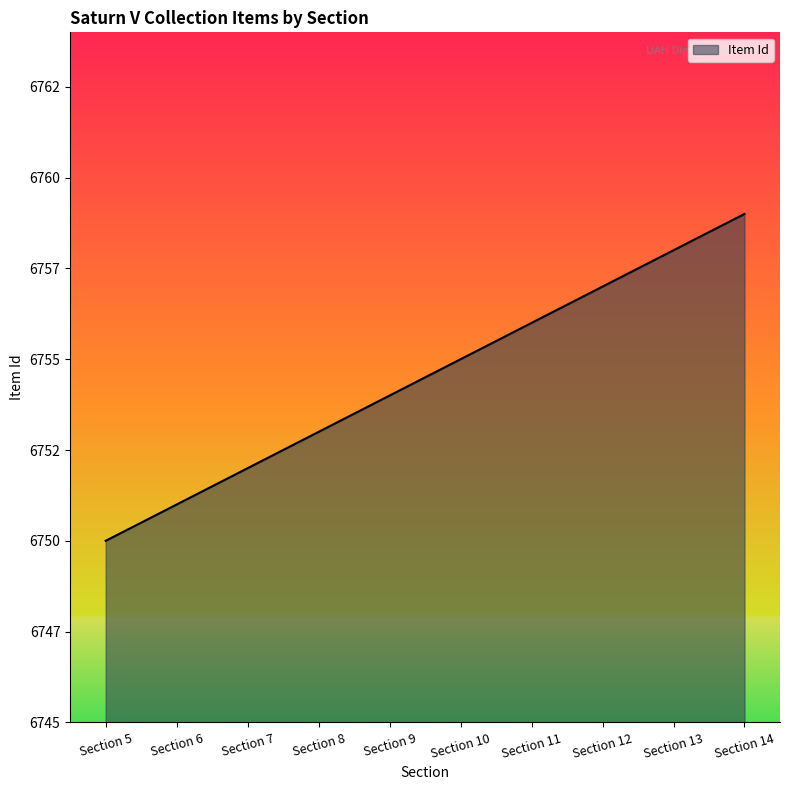

What is the greatest value displayed?

6759